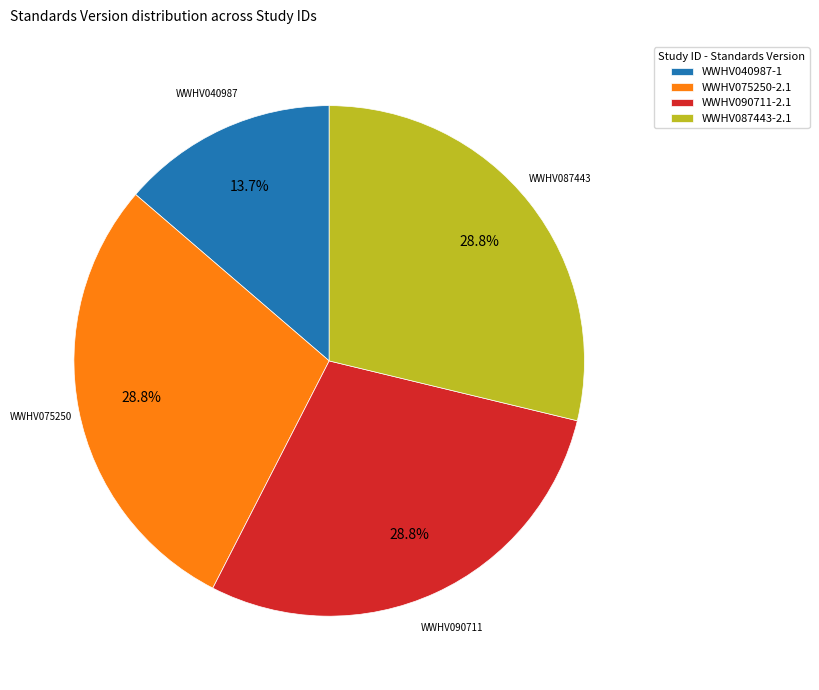

How many slices are in this pie chart?

4